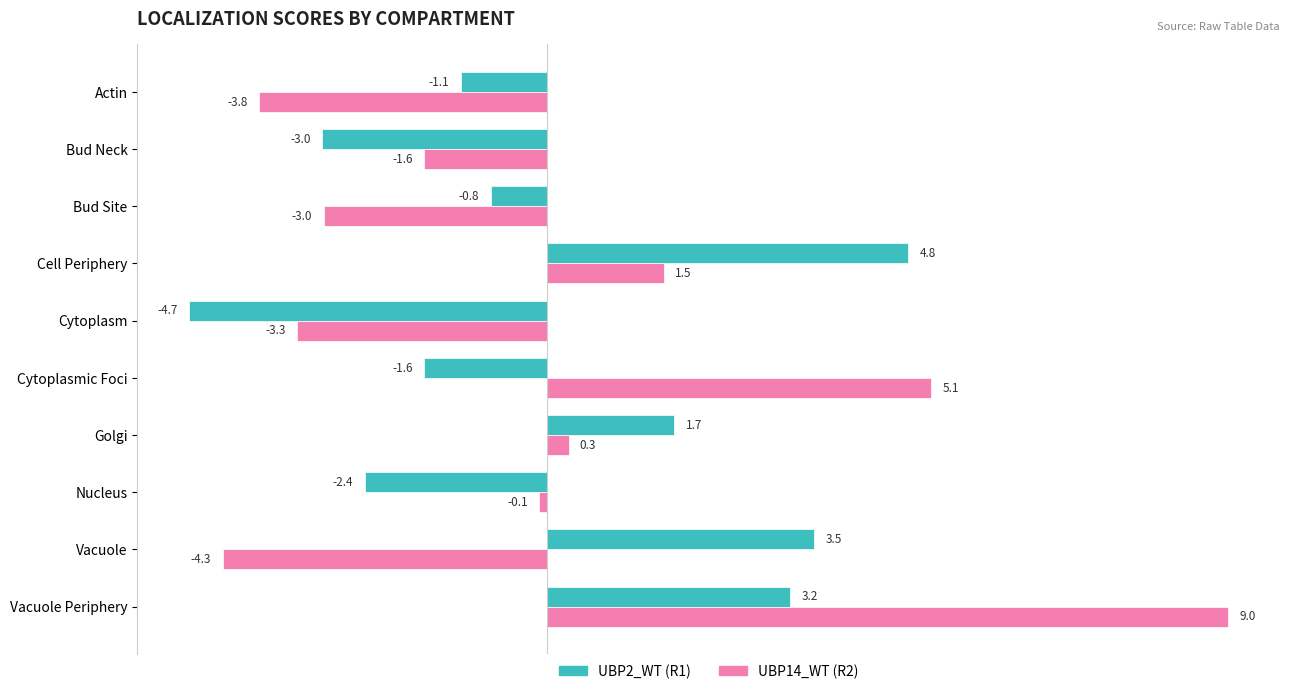

Which series has the widest spread of values?

UBP14_WT (R2)